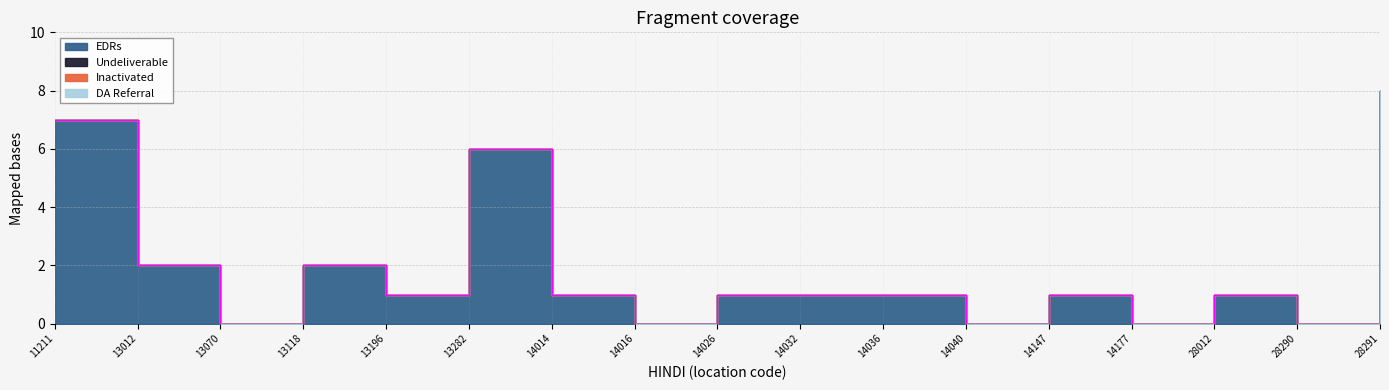

Count the number of categories in the chart.

17